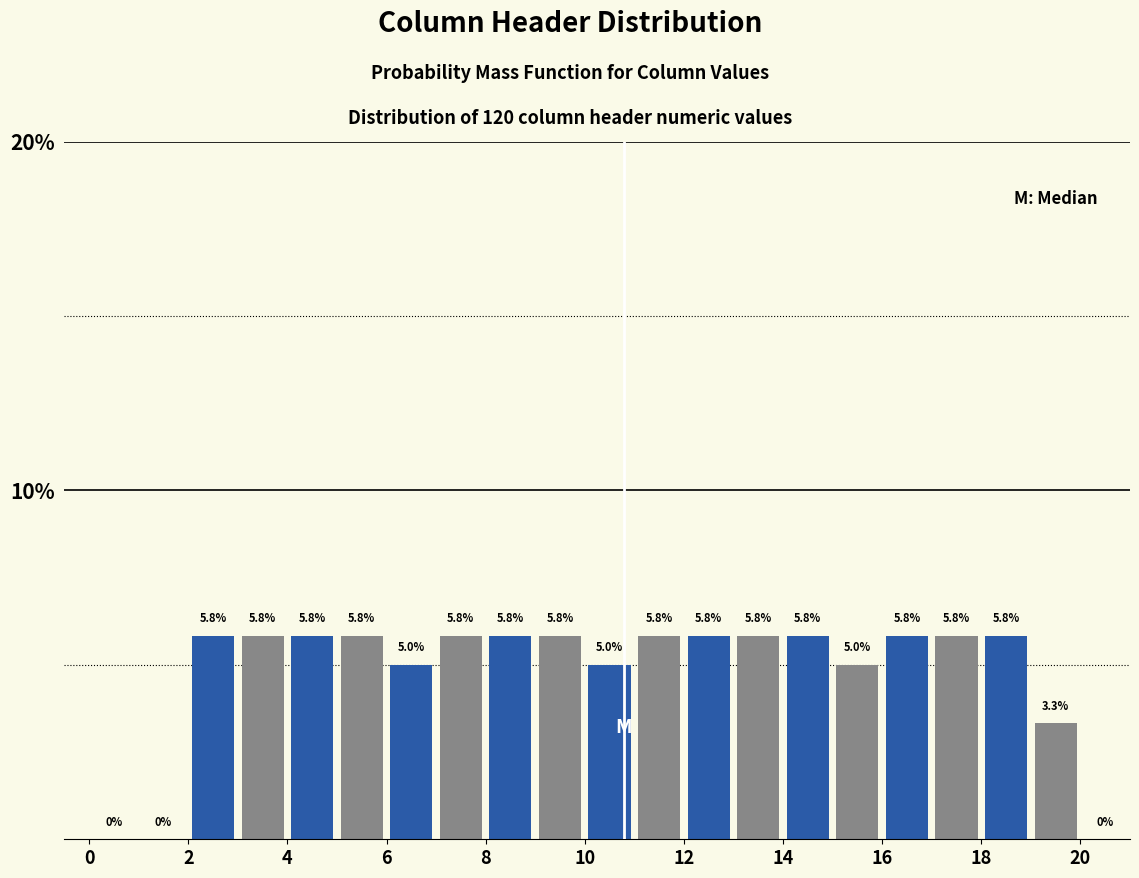

Reading left to right, transcribe this chart: for each bar, give the range it covers on the x-axis and its height.

0 to 1: 0.0
1 to 2: 0.0
2 to 3: 5.8
3 to 4: 5.8
4 to 5: 5.8
5 to 6: 5.8
6 to 7: 5.0
7 to 8: 5.8
8 to 9: 5.8
9 to 10: 5.8
10 to 11: 5.0
11 to 12: 5.8
12 to 13: 5.8
13 to 14: 5.8
14 to 15: 5.8
15 to 16: 5.0
16 to 17: 5.8
17 to 18: 5.8
18 to 19: 5.8
19 to 20: 3.3
20 to 21: 0.0